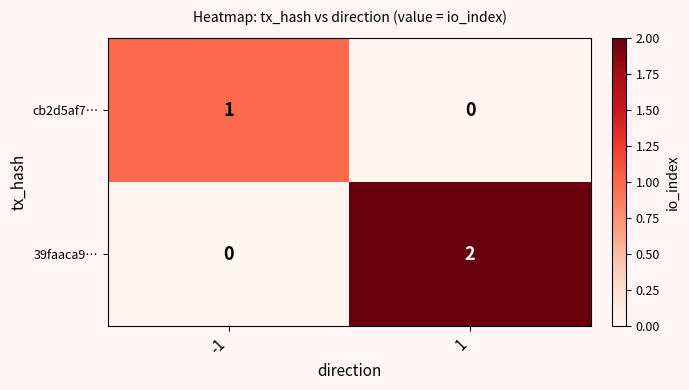

Is the value of 39faaca9… at -1 greater than the value of cb2d5af7… at -1?

No